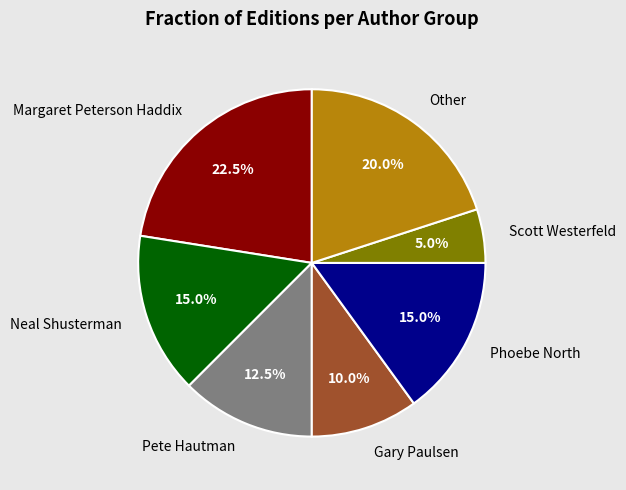

Is the sum of Margaret Peterson Haddix and Pete Hautman greater than half?

No